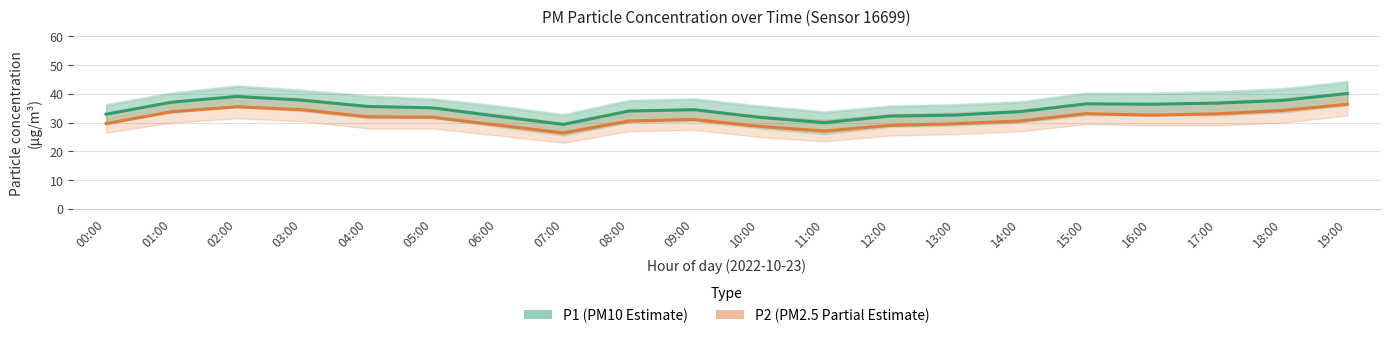

True or false: P1 (Estimate) and P2 (Partial Estimate) cross at least once.

False